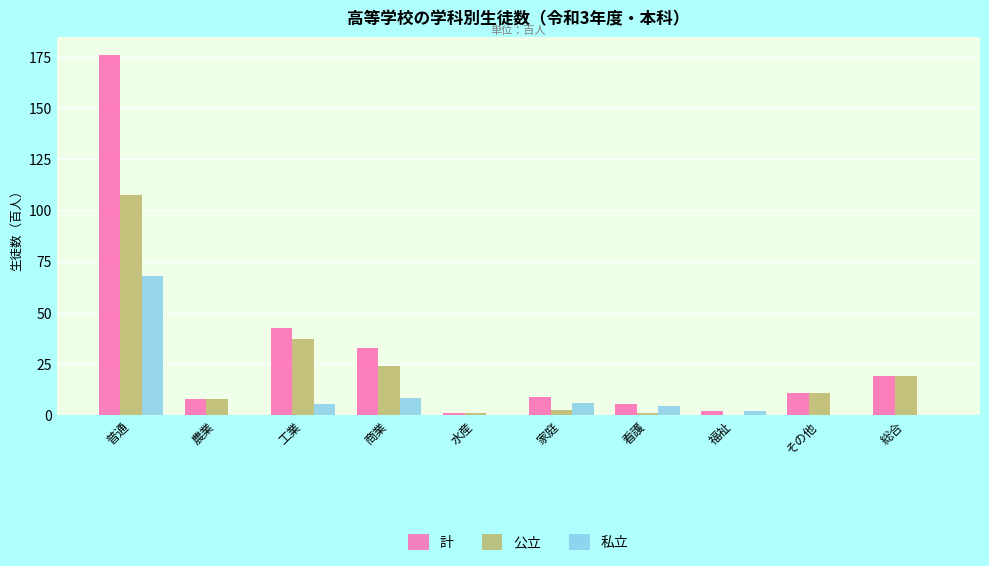

Between 工業 and 福祉, which series saw the biggest shift?

計